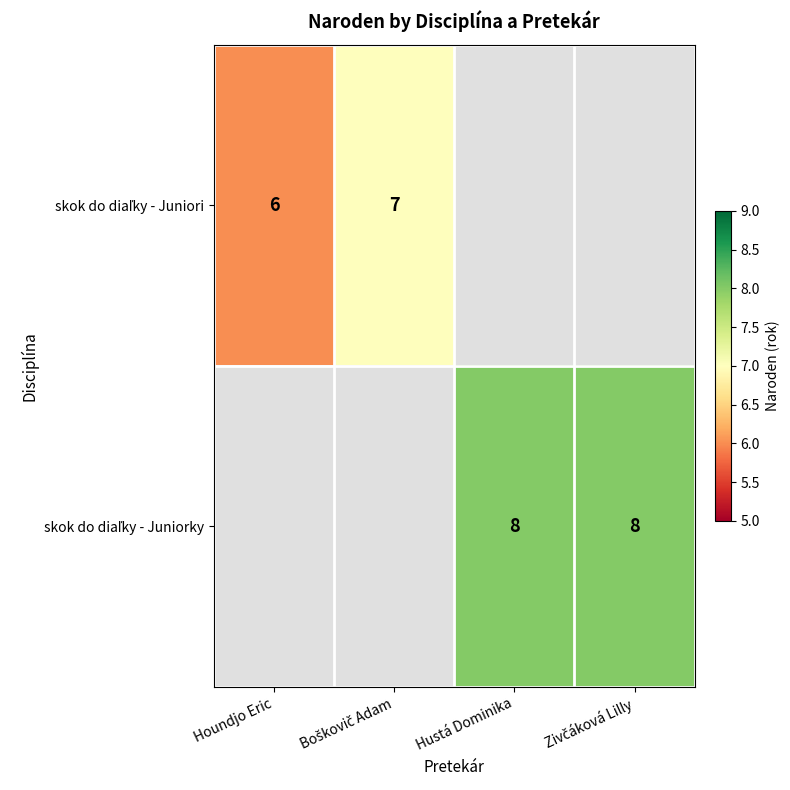

The value of skok do diaľky - Juniorky at Boškovič Adam is 0. True or false?

True